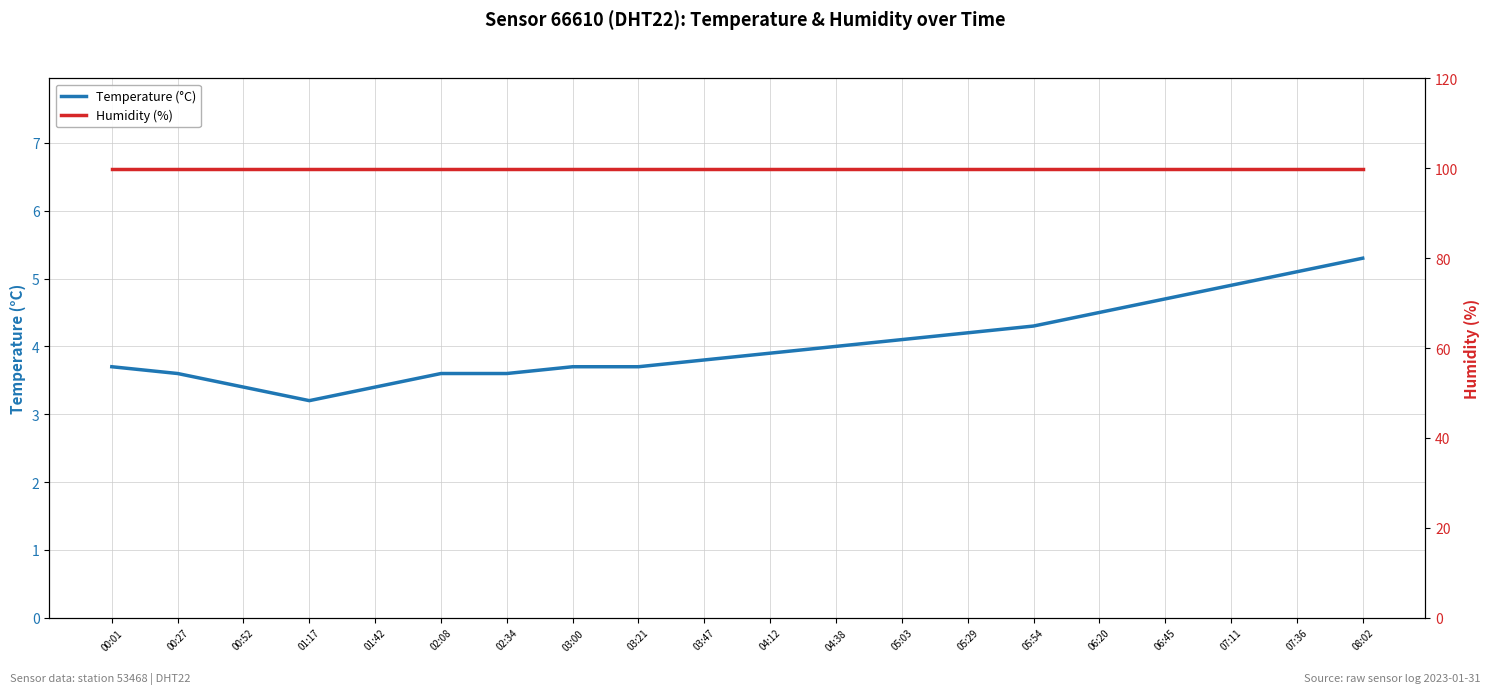

True or false: Humidity (%) has more than 1 interior local peaks.

False